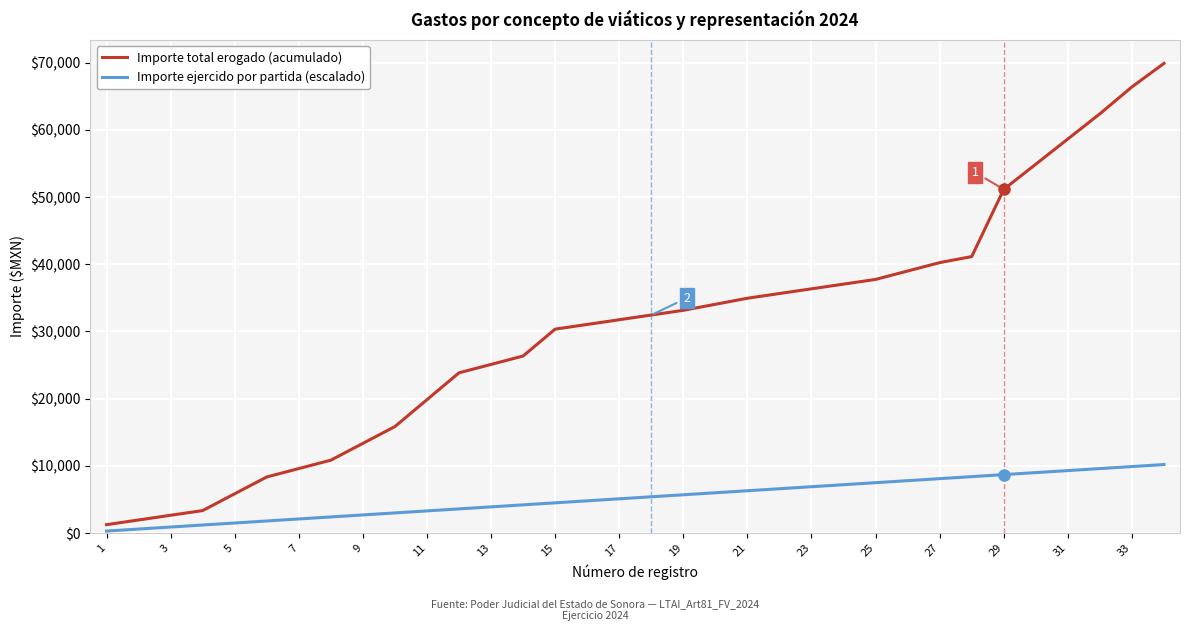

Which series has the largest total across all categories?

Importe total erogado (acumulado)